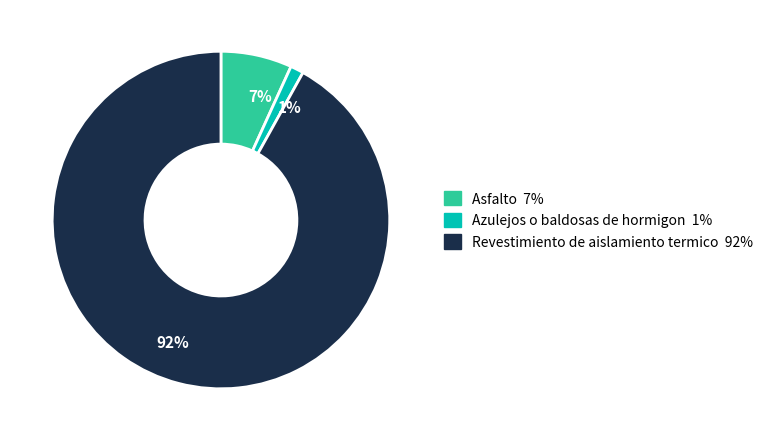

What is the smallest slice in the pie chart?

1%